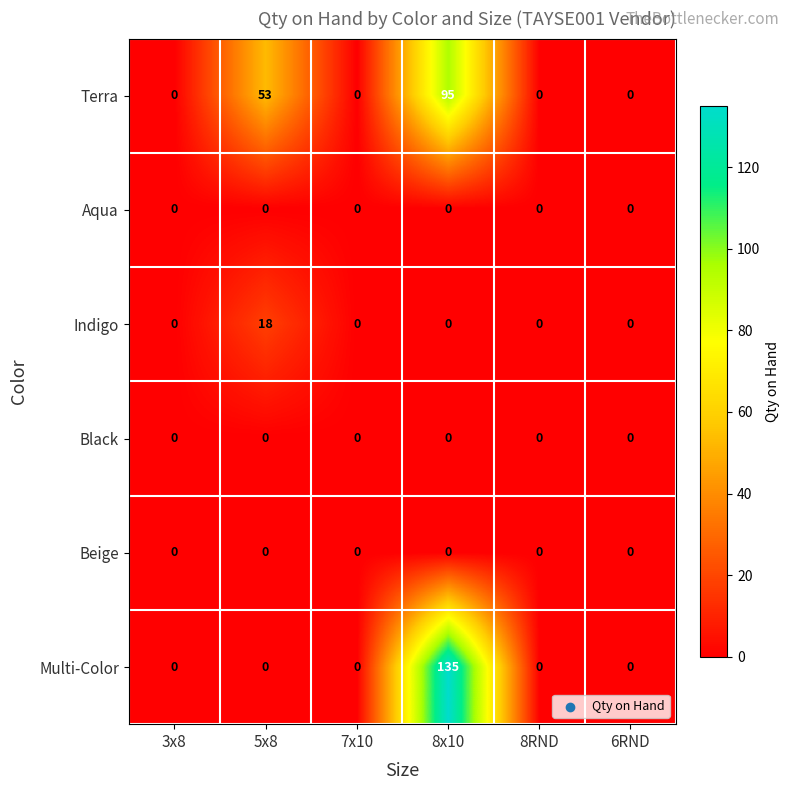

How many categories are shown in the chart?

6